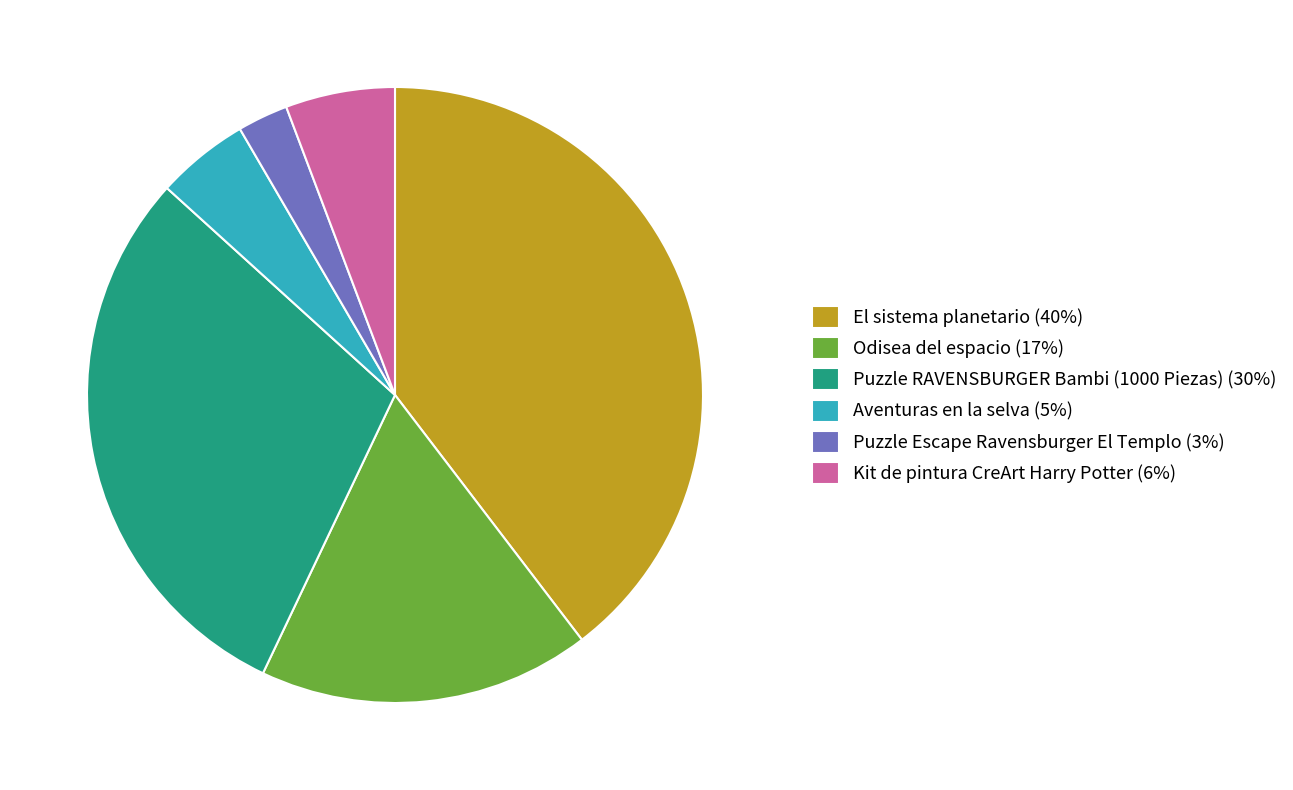

Approximately how many times larger is the value at Puzzle RAVENSBURGER Bambi (1000 Piezas) compared to Aventuras en la selva?

6.1